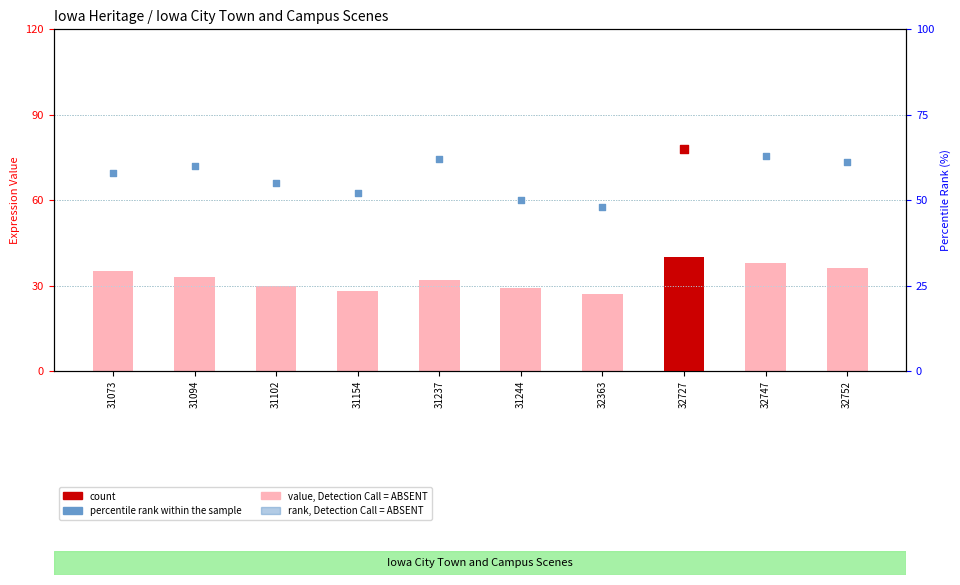

At how many categories does at least one series exceed 54?

7